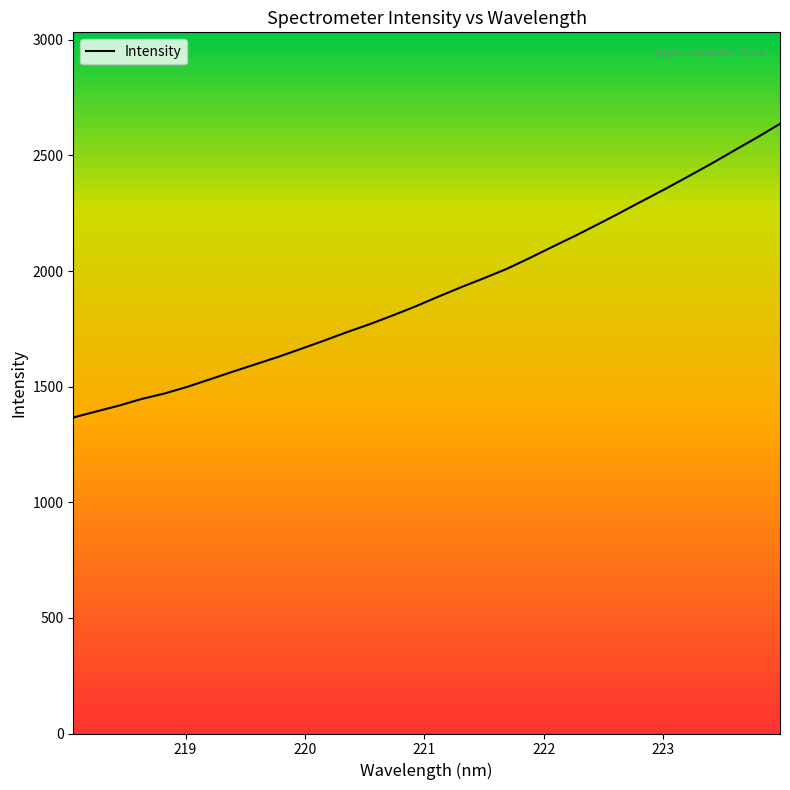

What is the difference between the maximum and minimum values?

1270.1